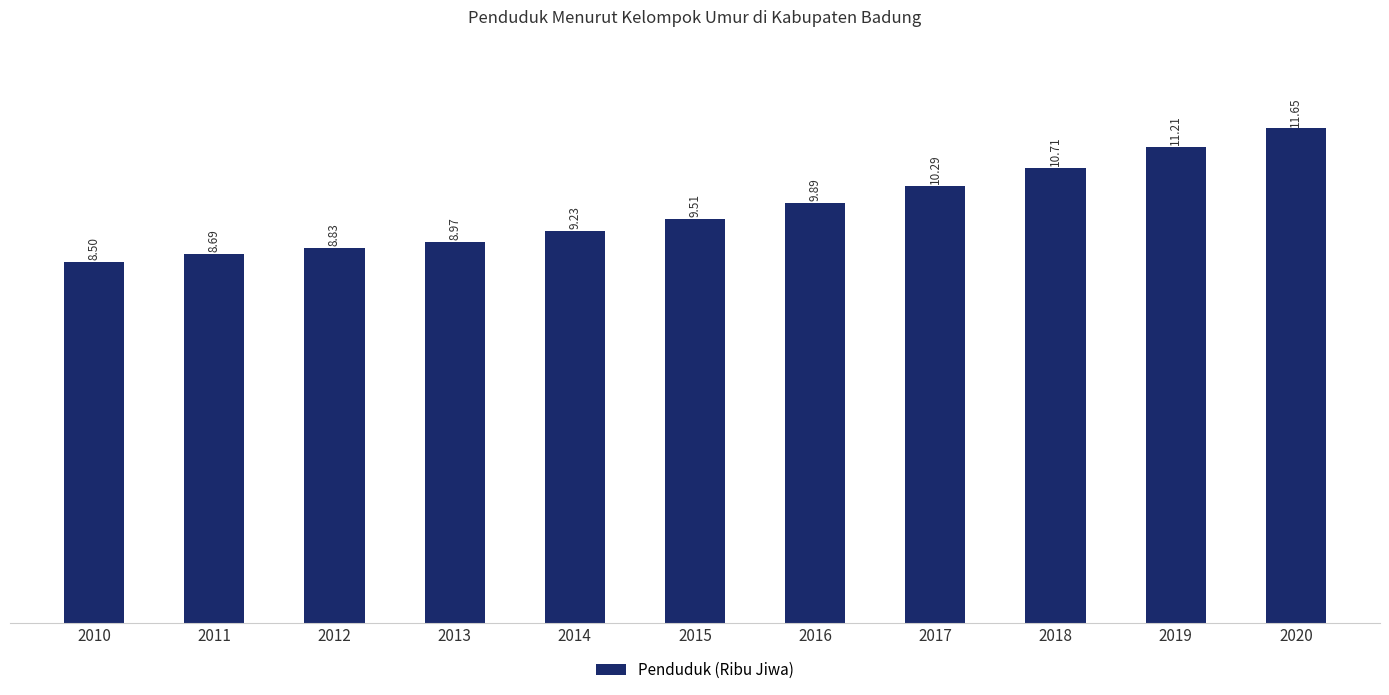

At which label is the value closest to 10?

2016